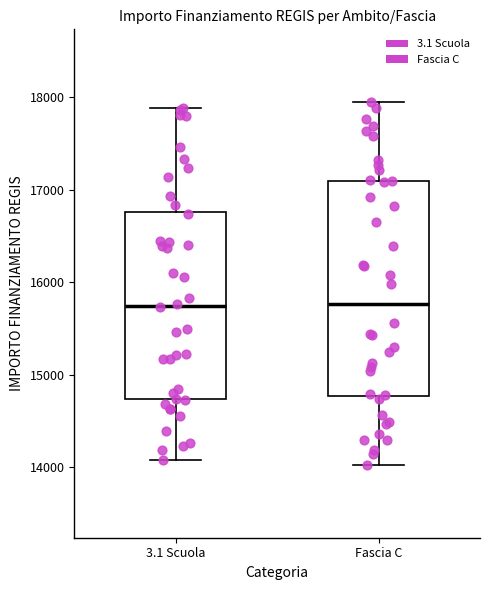

Where does the median line of the box for 3.1 Scuola sit on the y-axis? The values are not printed on the chart, so give them approximately, as read against the axis.

15700